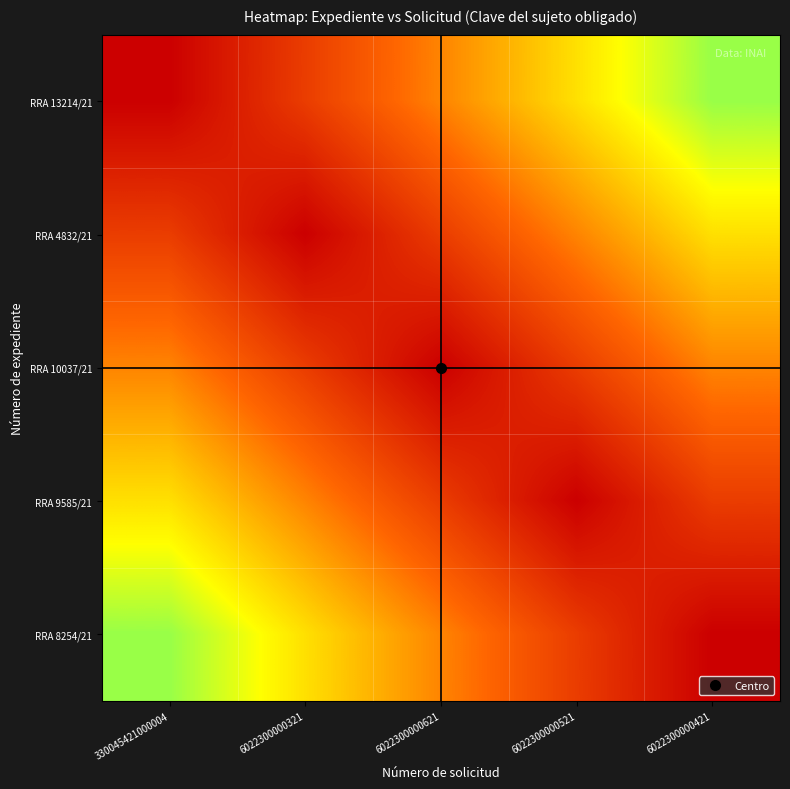

Reading left to right, what are all the values shown in this chart?

RRA 13214/21: 330045421000004=0.0	6022300000321=0.2	6022300000621=0.4	6022300000521=0.6	6022300000421=0.8
RRA 4832/21: 330045421000004=0.2	6022300000321=0.0	6022300000621=0.2	6022300000521=0.4	6022300000421=0.6
RRA 10037/21: 330045421000004=0.4	6022300000321=0.2	6022300000621=0.0	6022300000521=0.2	6022300000421=0.4
RRA 9585/21: 330045421000004=0.6	6022300000321=0.4	6022300000621=0.2	6022300000521=0.0	6022300000421=0.2
RRA 8254/21: 330045421000004=0.8	6022300000321=0.6	6022300000621=0.4	6022300000521=0.2	6022300000421=0.0